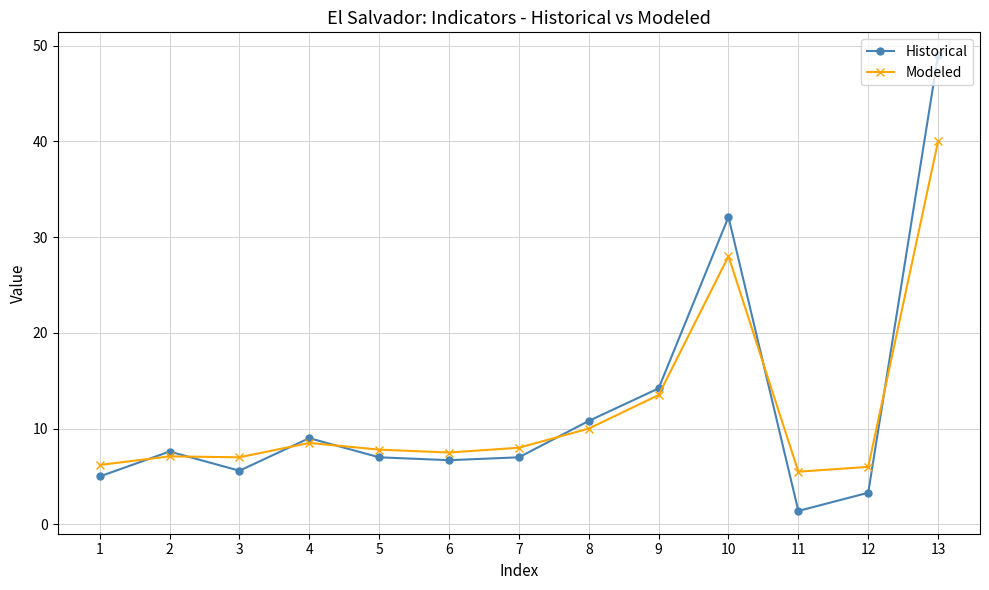

What value does the Modeled series have at 2?

7.1